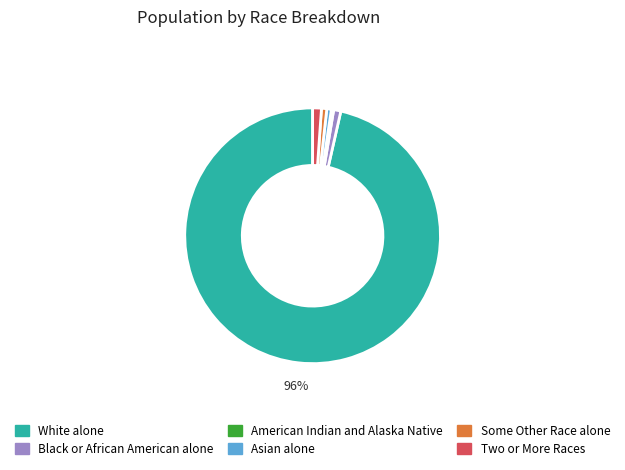

Does any single category account for the majority?

Yes